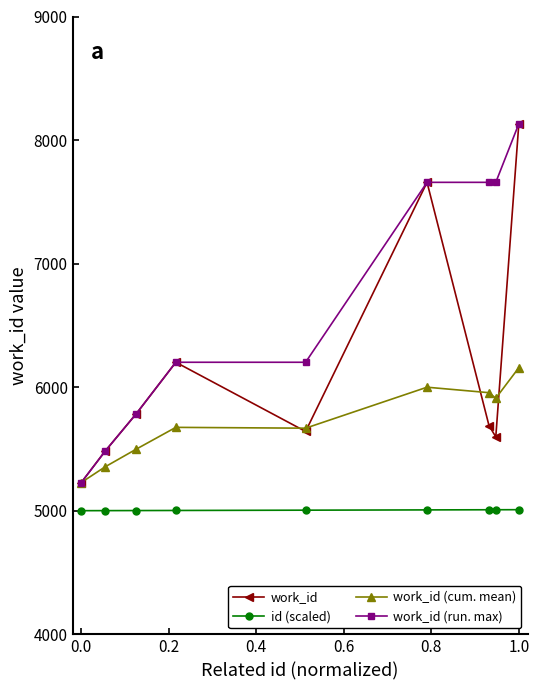

True or false: id (scaled) and work_id (cum. mean) intersect in this chart.

False